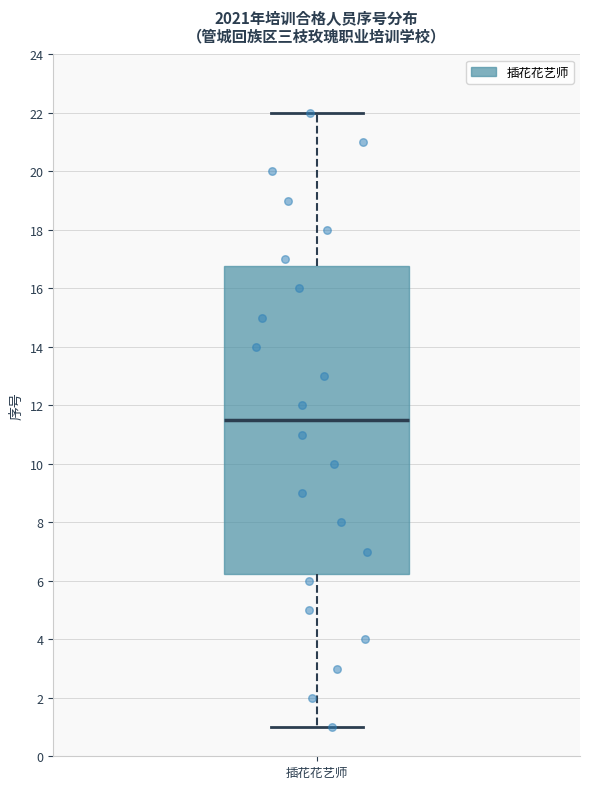

Transcribe this box plot: give where the median line is, the range the box spans, and where the two whiskers end, as read against the y-axis. The values are not printed on the chart, so give them approximately, as read against the axis.

median 11.6, box 6.2 to 16.8, whiskers 1.0 to 22.0